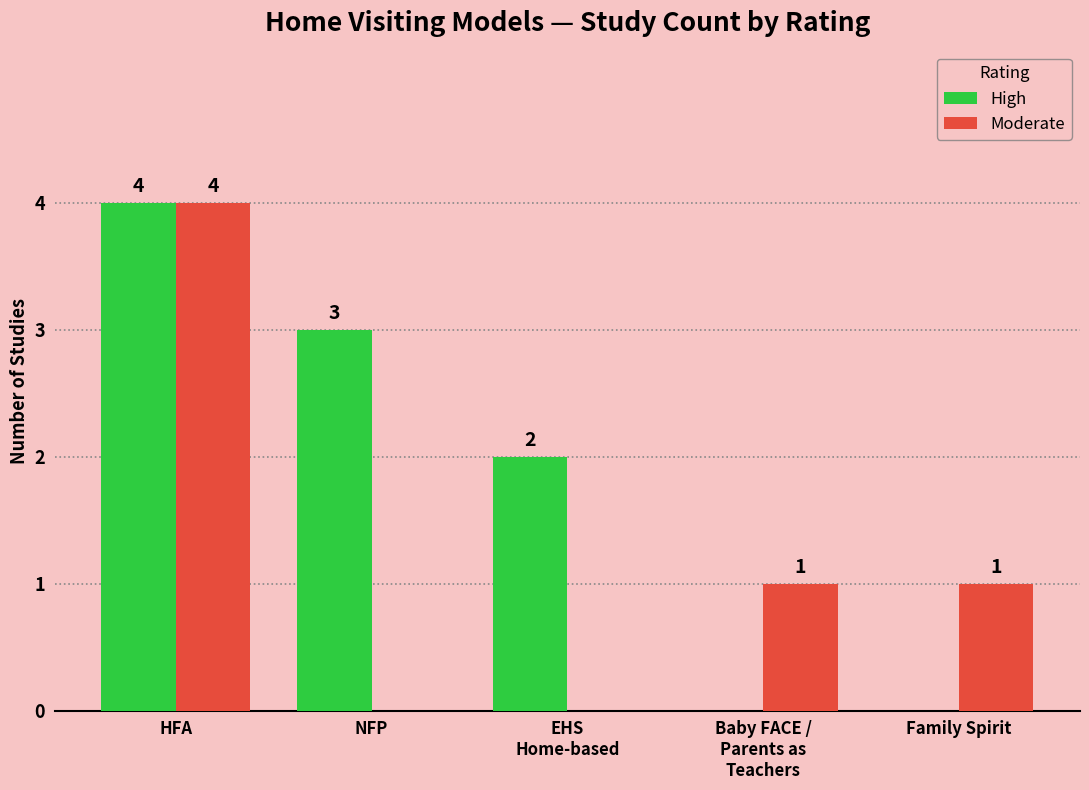

Which series has the largest total across all categories?

High